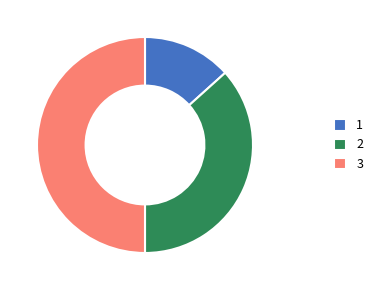

Rank the categories by value from highest to lowest.

3, 2, 1